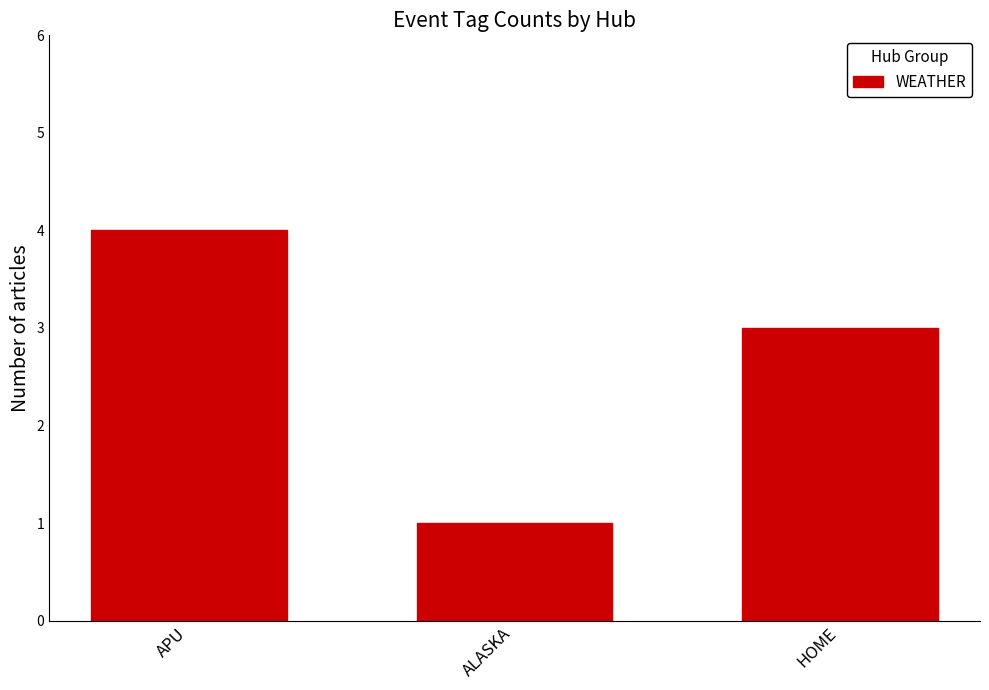

Are the bars horizontal?

No